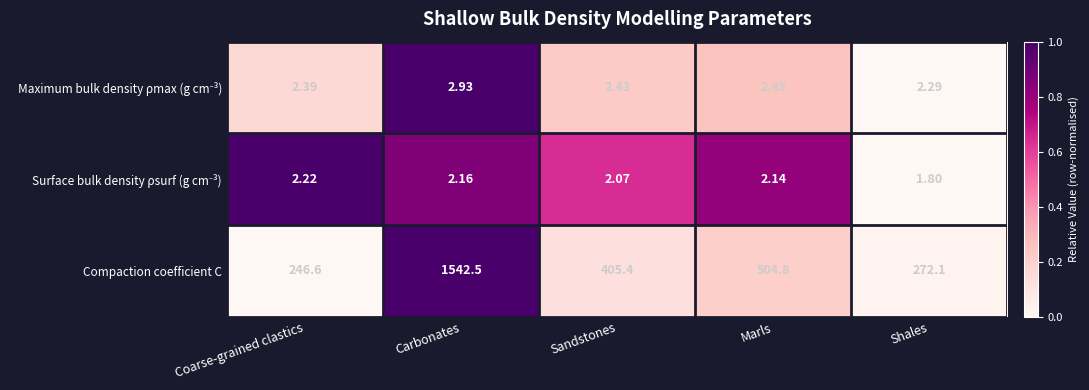

How many distinct data groups are displayed?

3